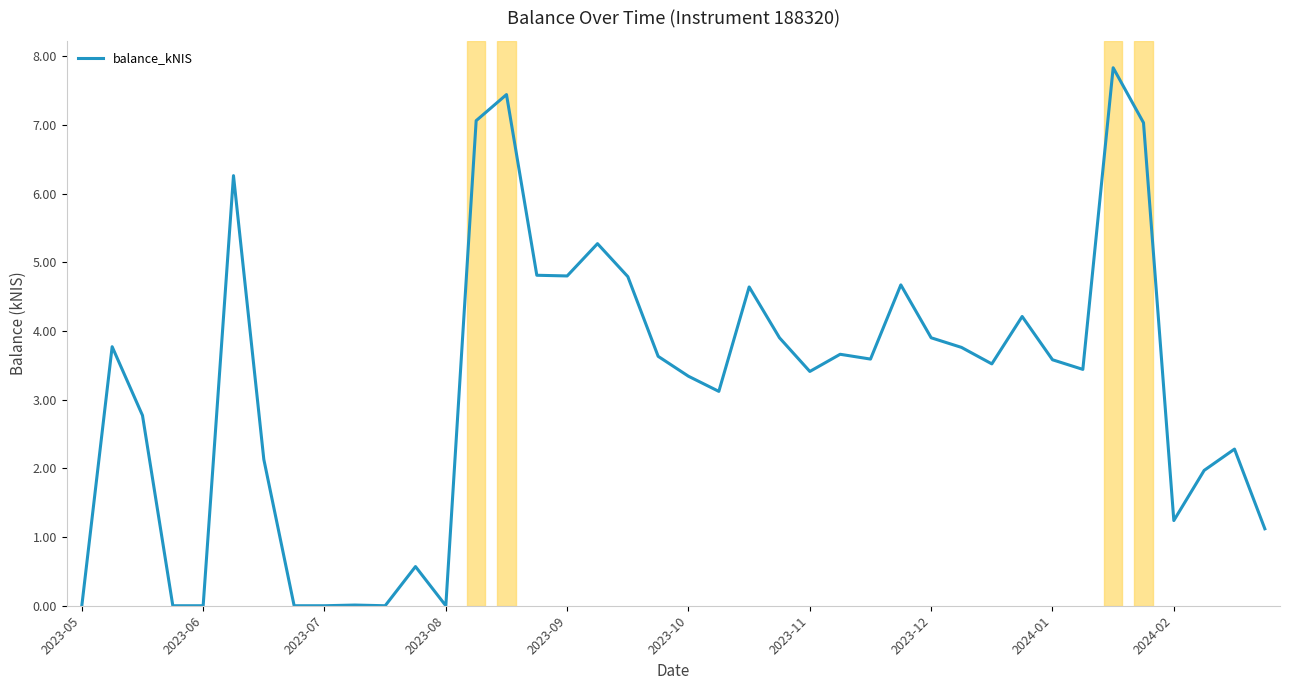

Is this an area chart (filled region under the line)?

No